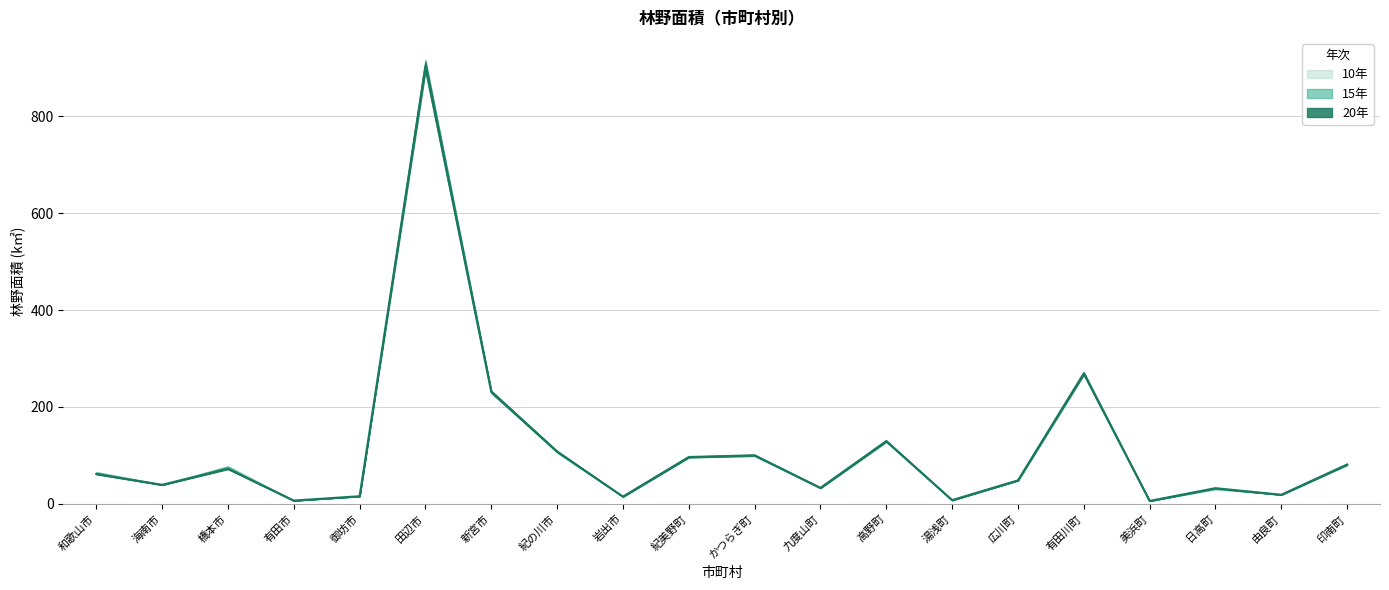

Where do 15年 and 20年 first cross each other?

和歌山市 and 海南市